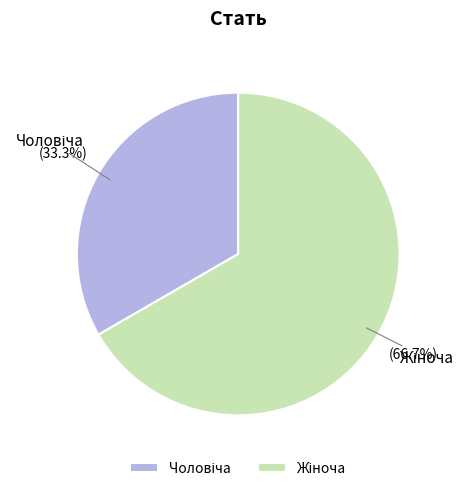

Is there any slice that represents more than half of the pie?

Yes